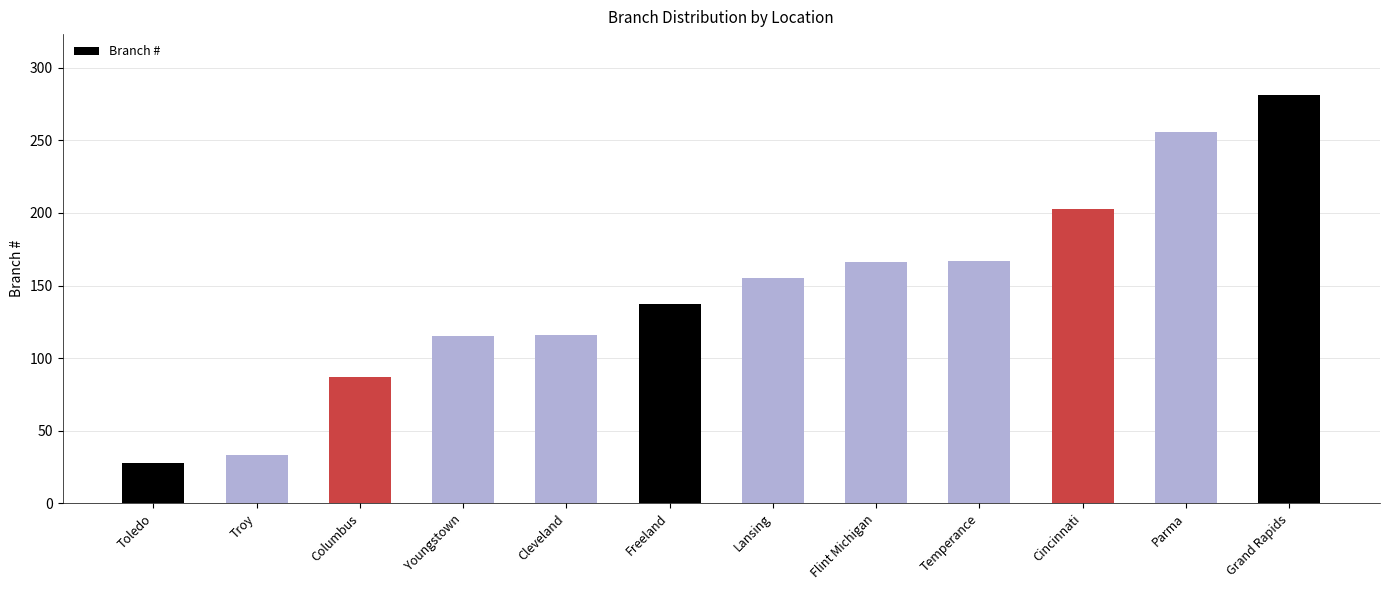

What is the change in value from Cleveland to Flint Michigan?

+50